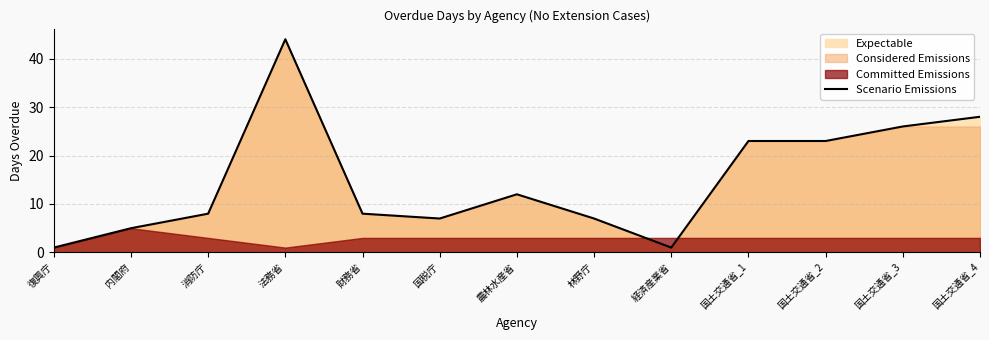

How many lines are shown in the chart?

1